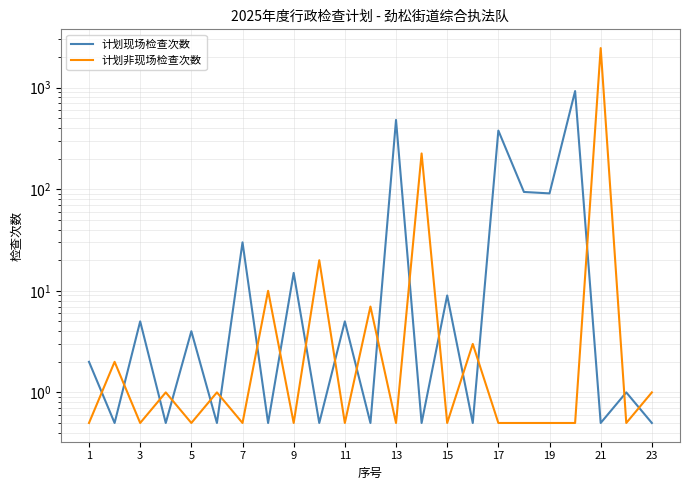

What is the sum of all 计划非现场检查次数 values?

2728.5